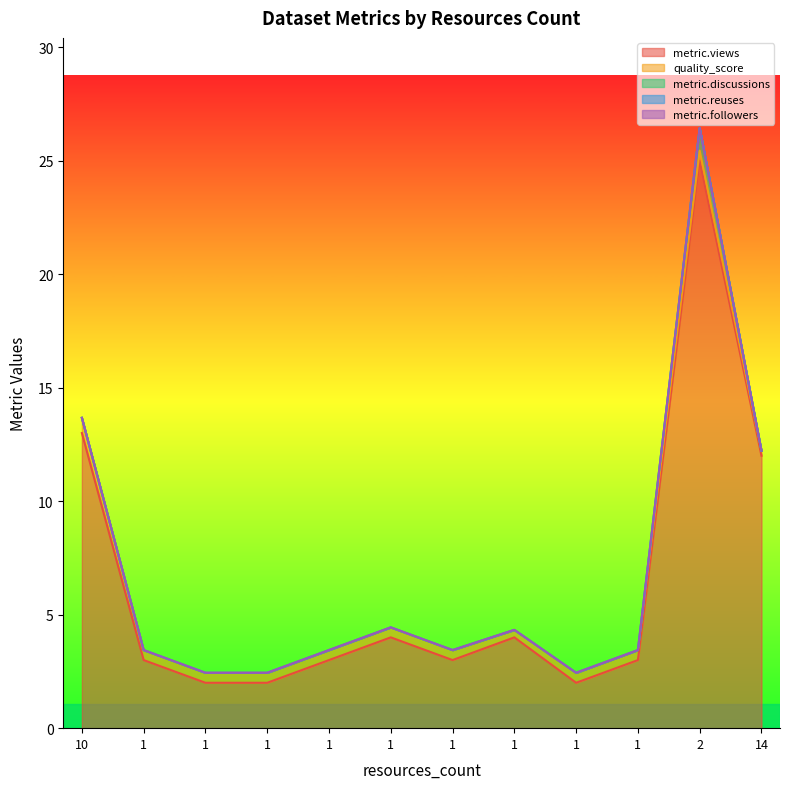

Reading right to left, transcribe all the data shown in this chart.

metric.views: 14=12.0	2=25.0	1=3.0	1=2.0	1=4.0	1=3.0	1=4.0	1=3.0	1=2.0	1=2.0	1=3.0	10=13.0
quality_score: 14=0.2	2=0.4	1=0.4	1=0.4	1=0.3	1=0.4	1=0.4	1=0.4	1=0.4	1=0.4	1=0.4	10=0.7
metric.discussions: 14=0.0	2=1.0	1=0.0	1=0.0	1=0.0	1=0.0	1=0.0	1=0.0	1=0.0	1=0.0	1=0.0	10=0.0
metric.reuses: 14=0.0	2=0.0	1=0.0	1=0.0	1=0.0	1=0.0	1=0.0	1=0.0	1=0.0	1=0.0	1=0.0	10=0.0
metric.followers: 14=0.0	2=0.0	1=0.0	1=0.0	1=0.0	1=0.0	1=0.0	1=0.0	1=0.0	1=0.0	1=0.0	10=0.0